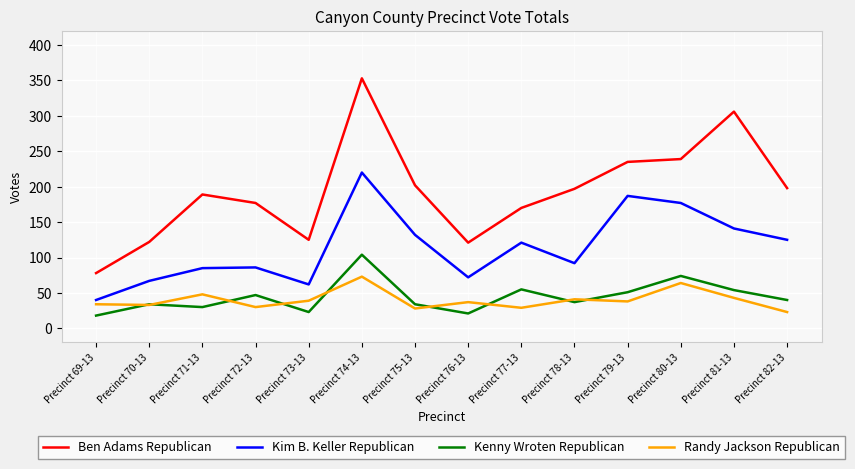

Between Precinct 69-13 and Precinct 81-13, which series saw the biggest shift?

Ben Adams Republican